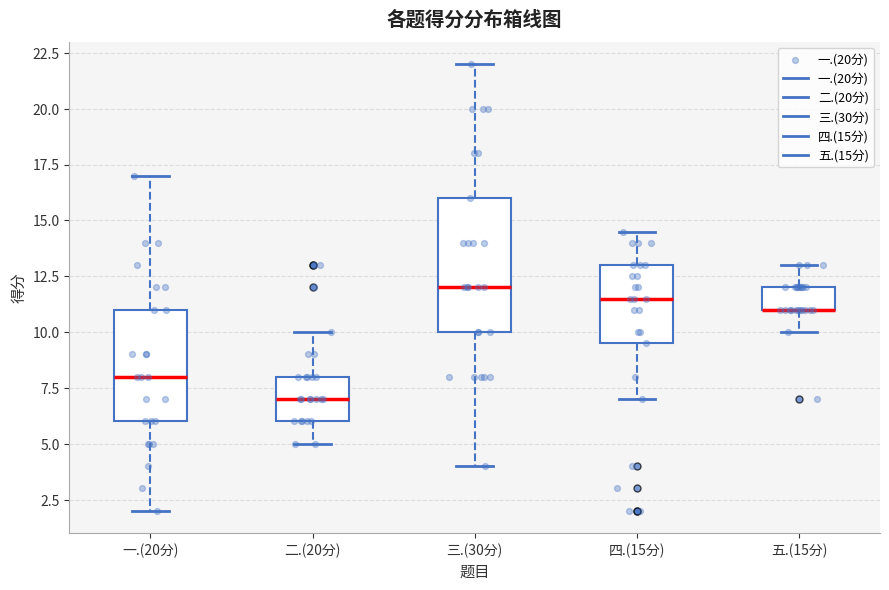

Where does the lower whisker of the box for 二.(20分) end on the y-axis? The values are not printed on the chart, so give them approximately, as read against the axis.

5.0